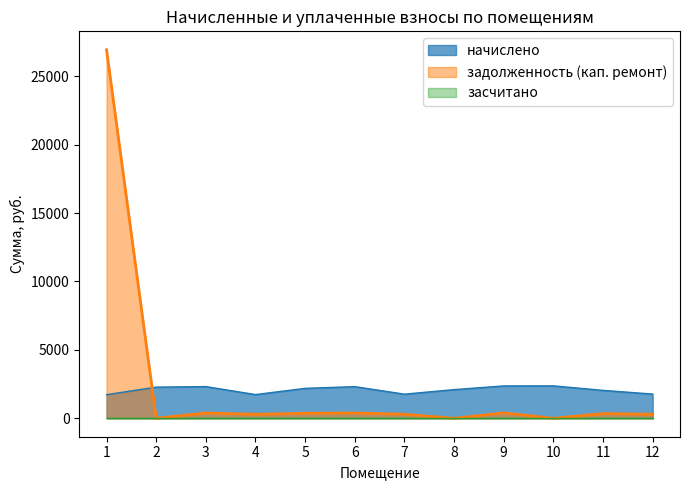

Count the number of categories in the chart.

12